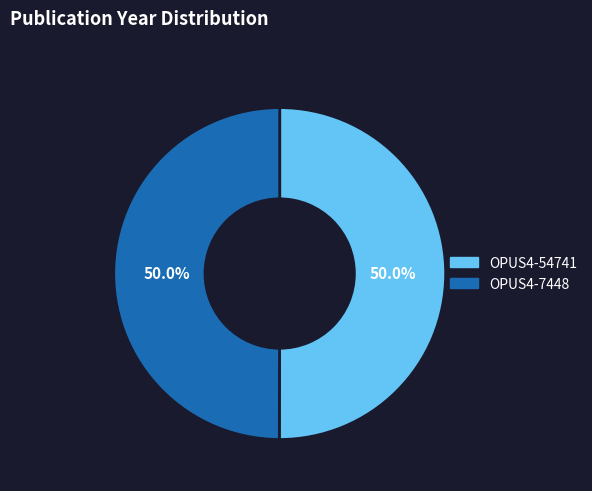

What percentage is the OPUS4-54741 slice, to the nearest percent?

50%